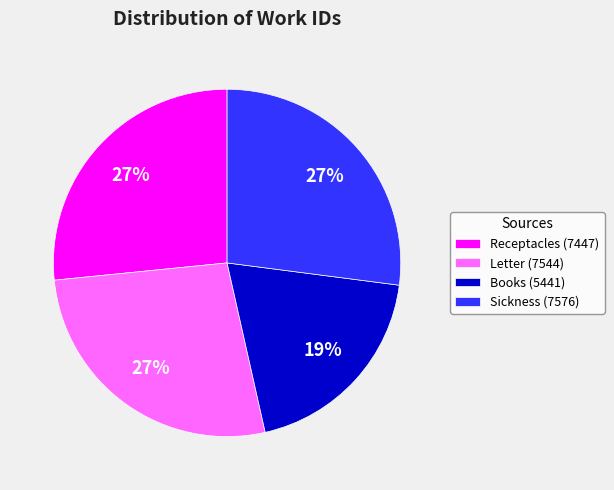

Combined, do Sickness (7576) and Books (5441) account for over 50%?

No